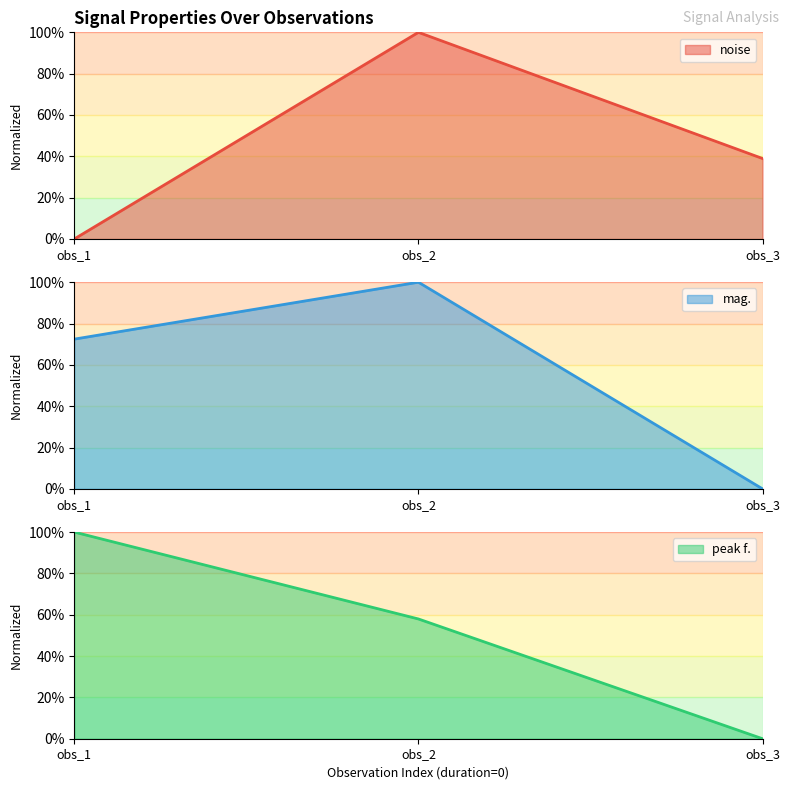

At which label does noise reach its peak?

obs_2